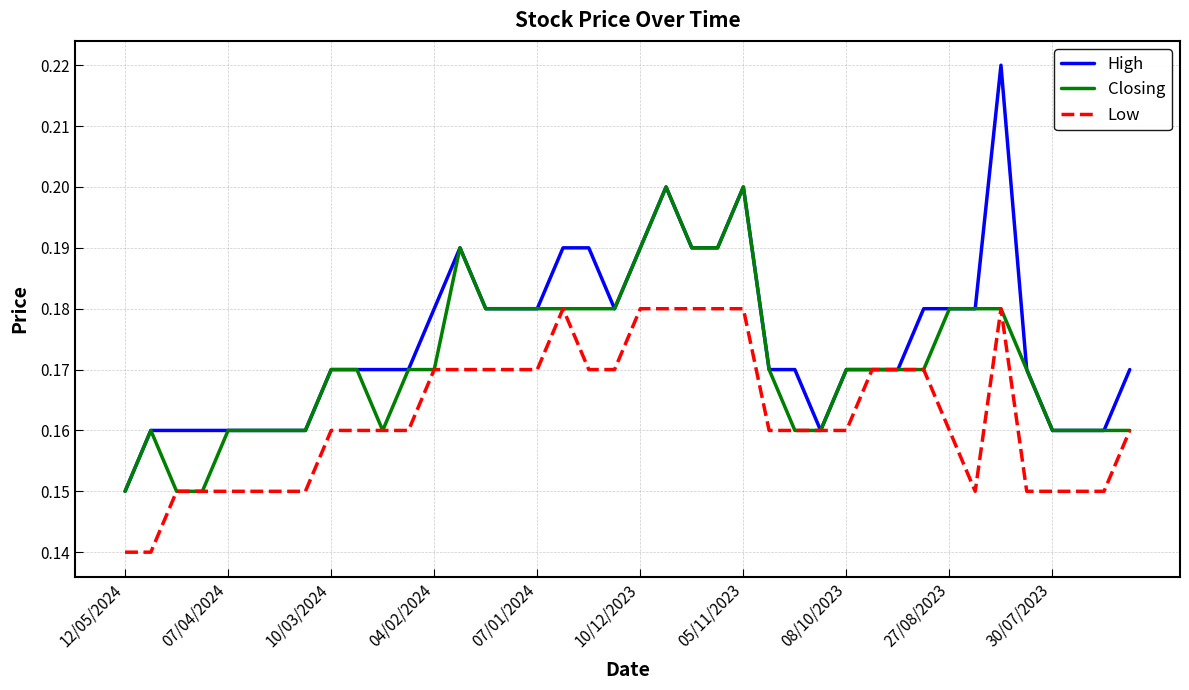

What is the sum of all Low values?

6.5